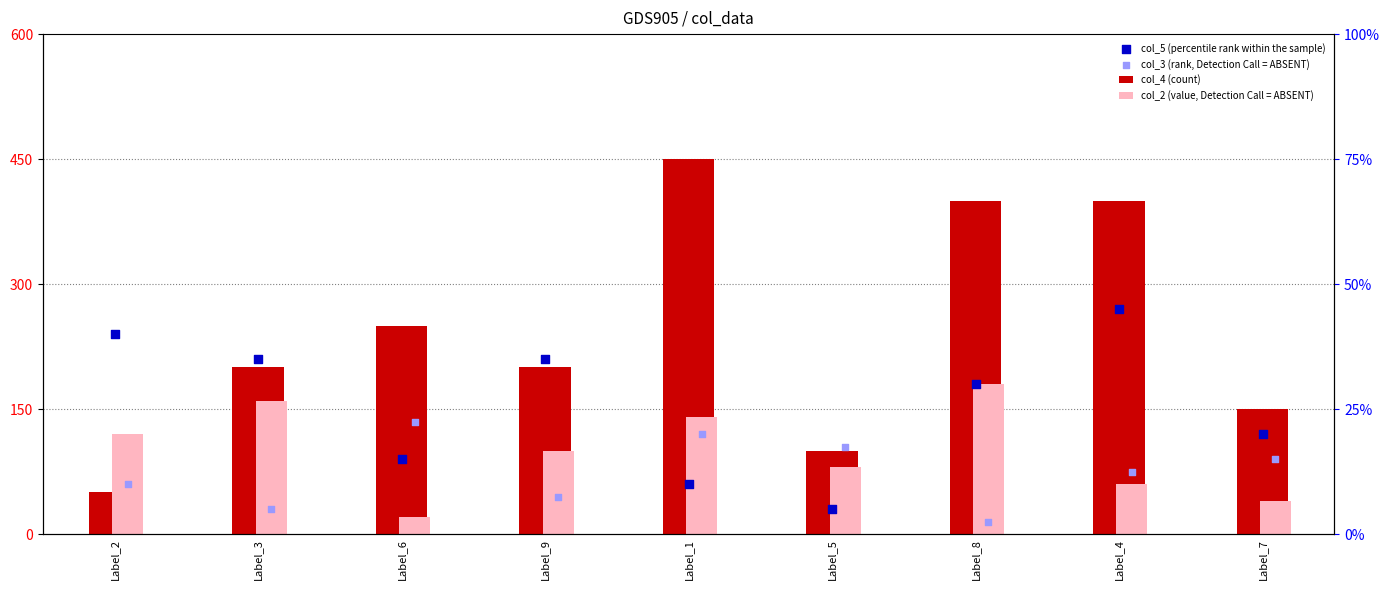

What are all the series names shown in the legend?

col_4 (count), col_2 (value, Detection Call = ABSENT), col_5 (percentile rank within the sample), col_3 (rank, Detection Call = ABSENT)